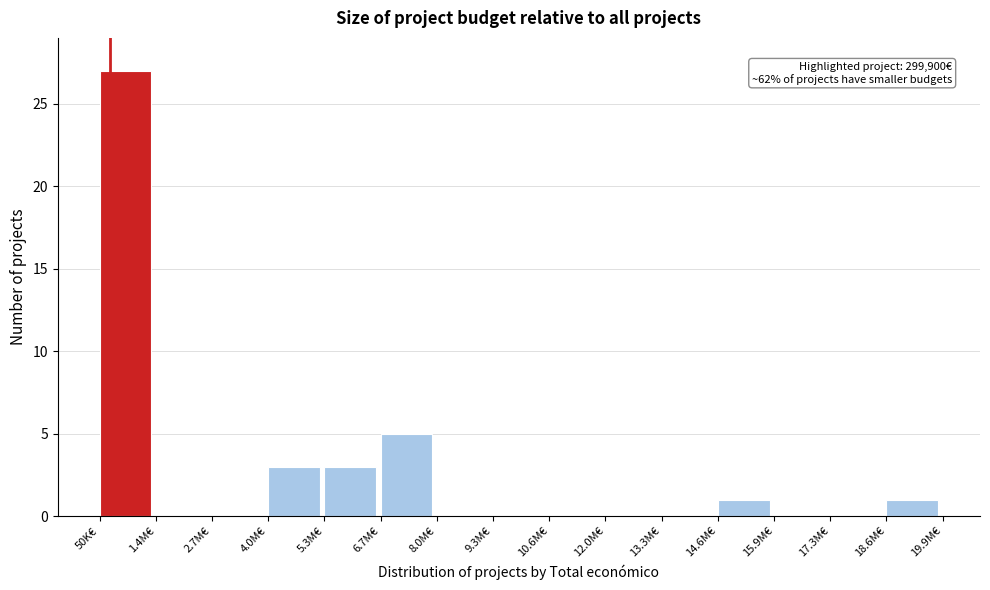

Reading left to right, transcribe all the data shown in this chart.

50K€=27	1.4M€=0	2.7M€=0	4.0M€=3	5.3M€=3	6.7M€=5	8.0M€=0	9.3M€=0	10.6M€=0	12.0M€=0	13.3M€=0	14.6M€=1	15.9M€=0	17.3M€=0	18.6M€=1